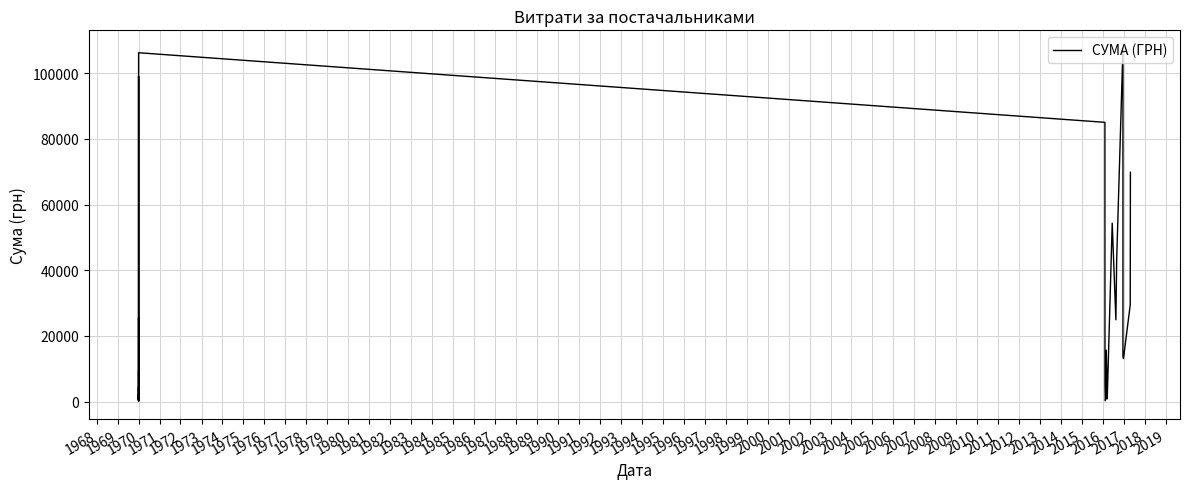

How many points are higher than both their immediate neighbors (excluding endpoints)?

11